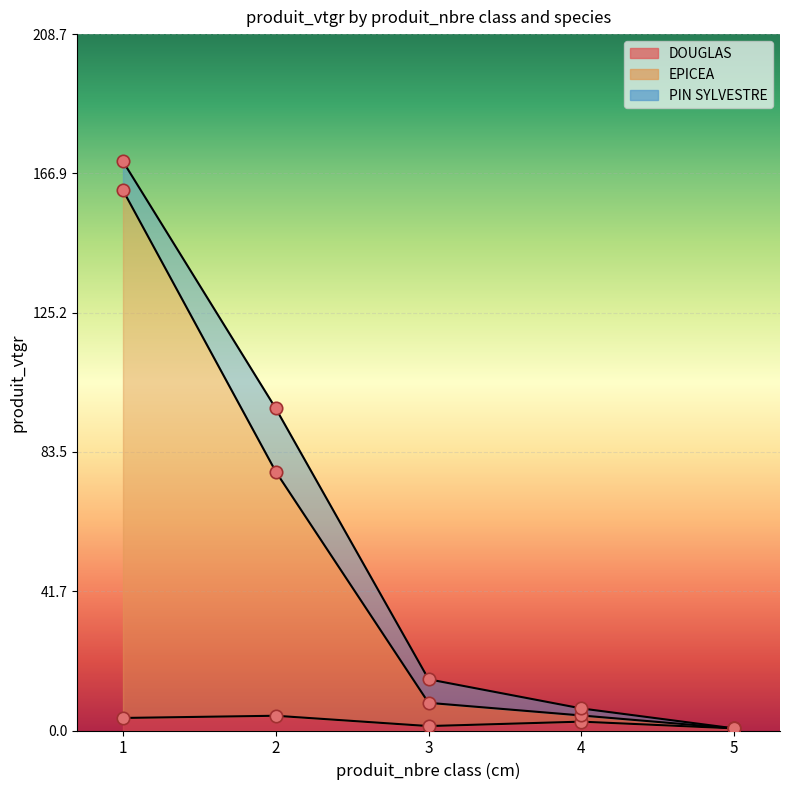

At which category is the sum across all series the highest?

1